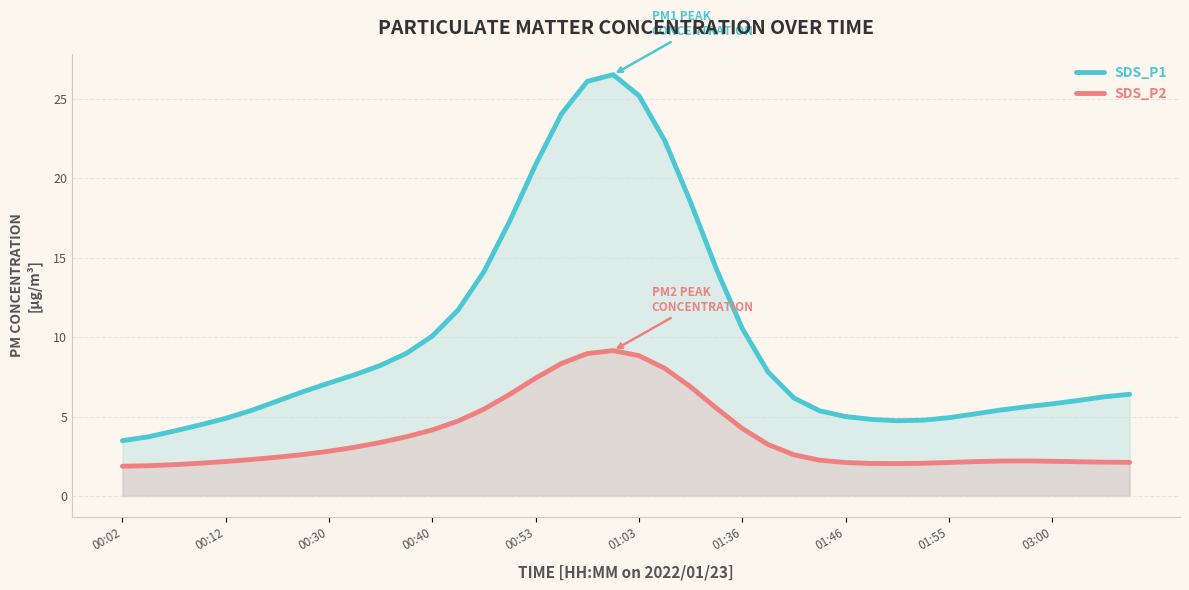

What is the average value of the SDS_P2 series?

3.8